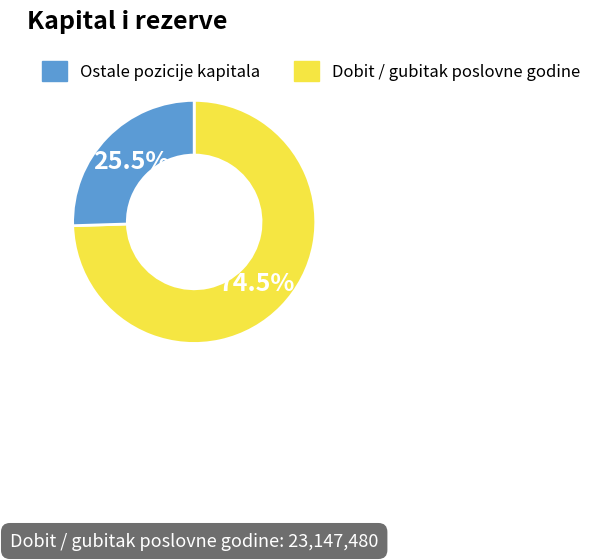

Is there any slice that represents more than half of the pie?

Yes